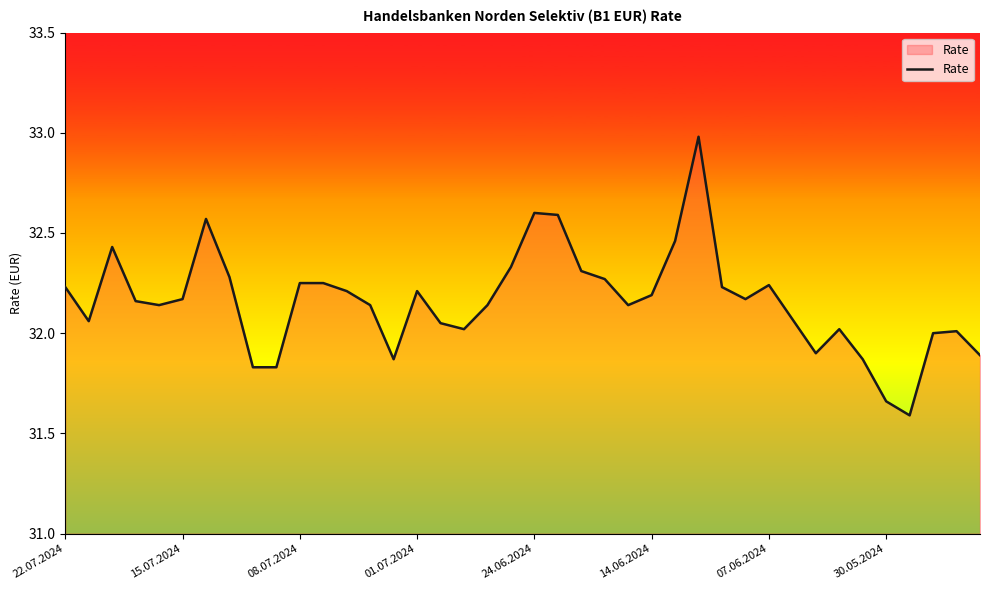

What is the minimum value shown in the chart?

31.6